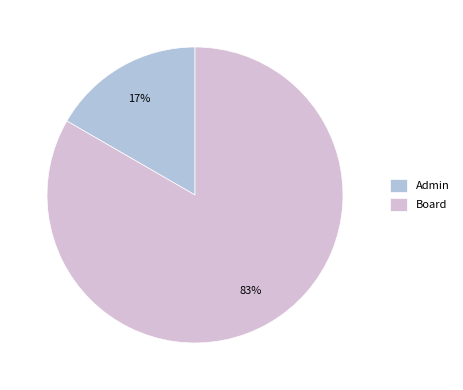

The Admin slice represents 31% of the pie. True or false?

False